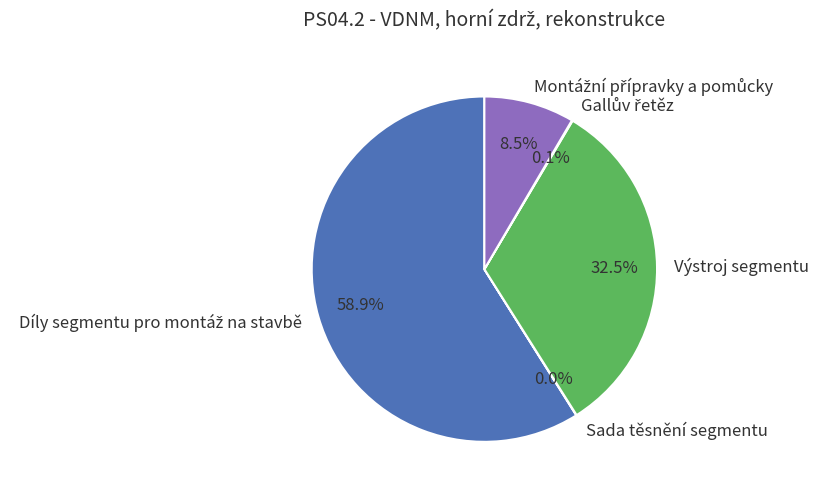

Does any single category account for the majority?

Yes